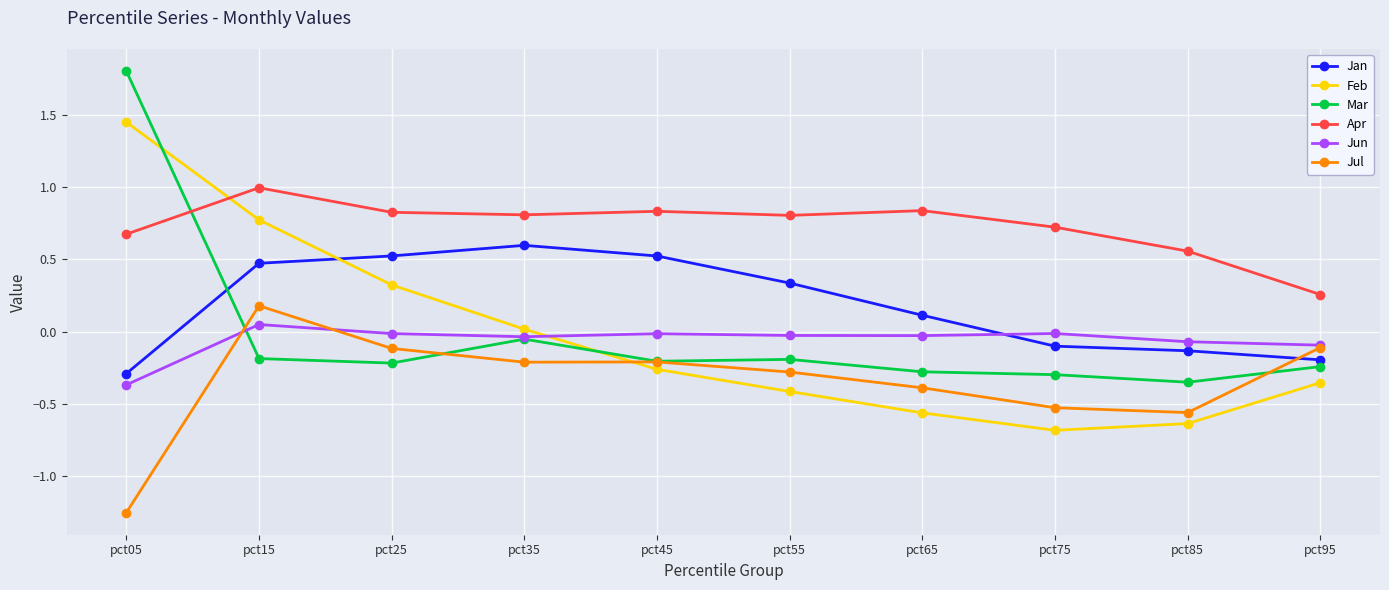

True or false: Jul and Apr cross at least once.

False